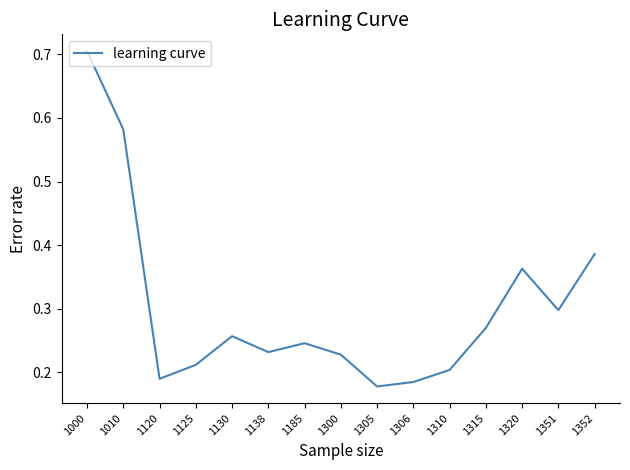

How many interior local valleys (lower than both neighbors) does the data have?

4